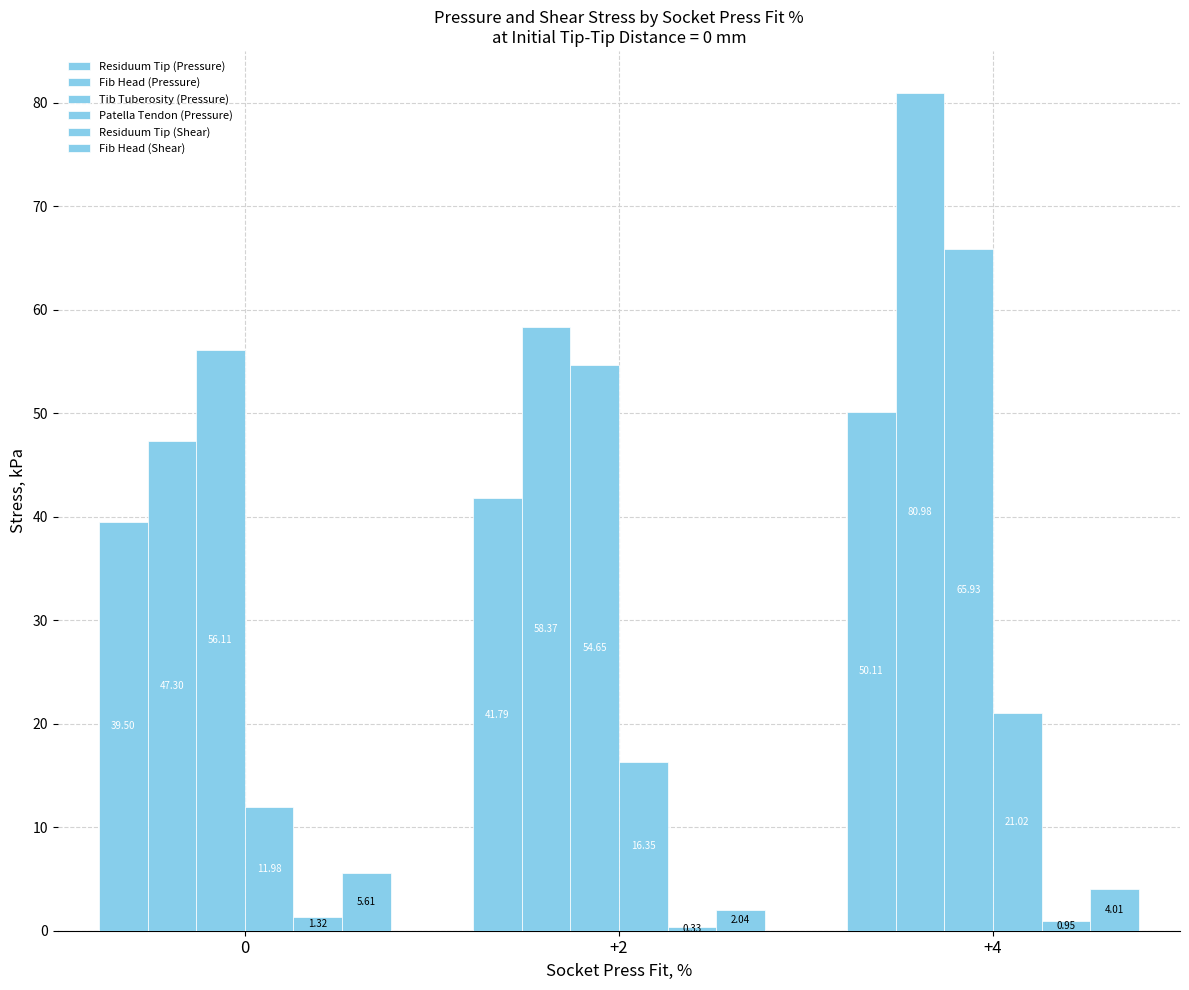

Where does the Patella Tendon (Pressure) series first go above 16?

+2